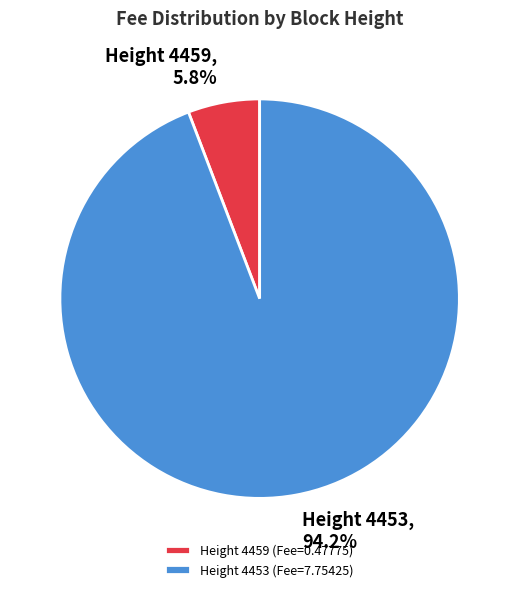

Is there a majority slice in this chart?

Yes